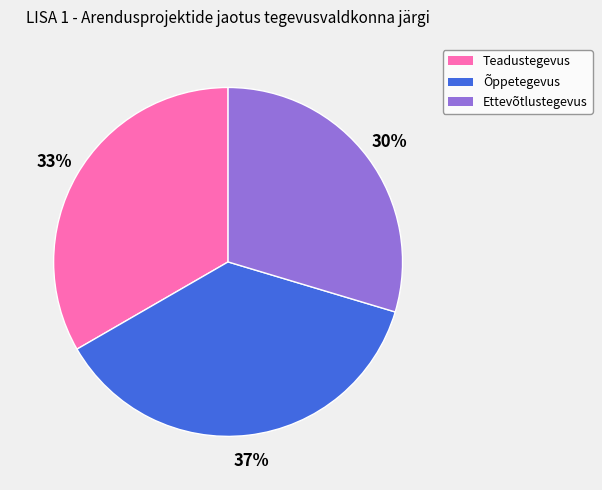

Which has a higher value, Õppetegevus or Teadustegevus?

Õppetegevus